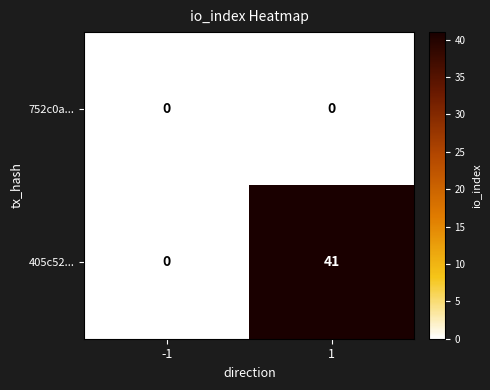

Which category has the highest value across all series?

1